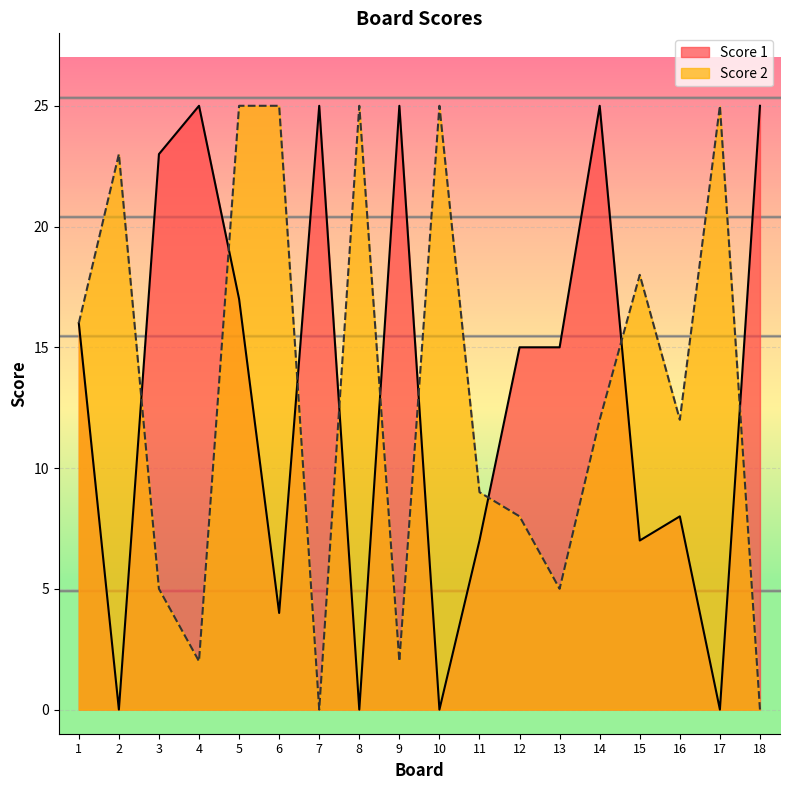

Does the chart display data point markers on the line(s)?

No